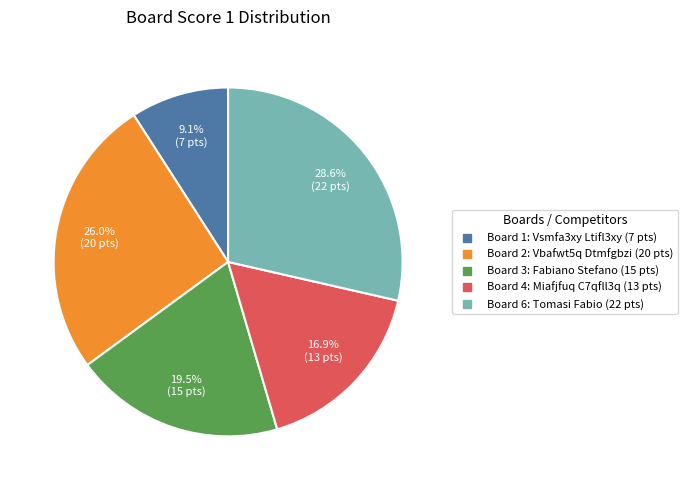

Does any single category account for the majority?

No